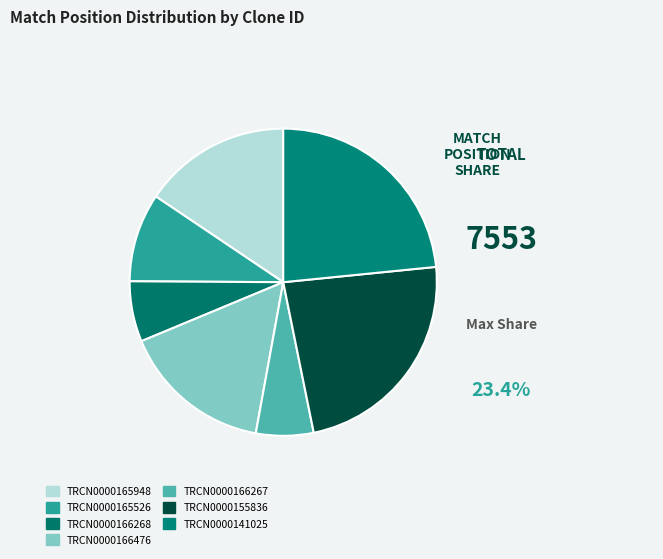

Approximately how many times larger is the value at TRCN0000166476 compared to TRCN0000165526?

1.7